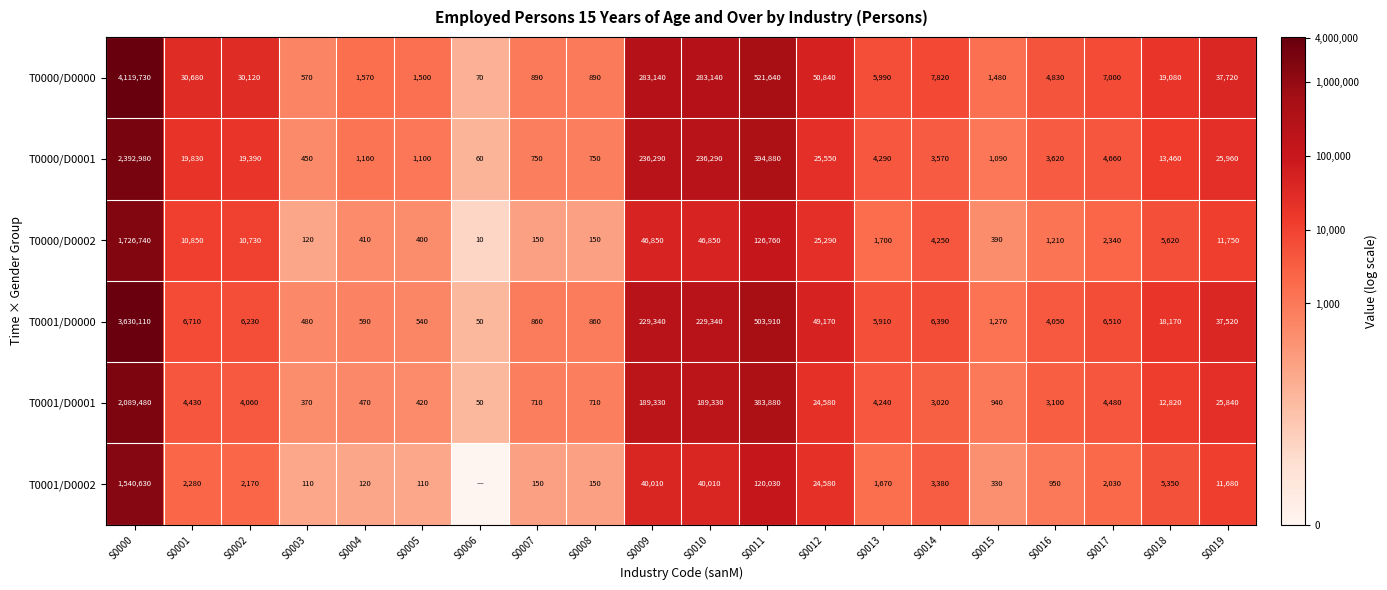

At which category is the sum across all series the highest?

S0000